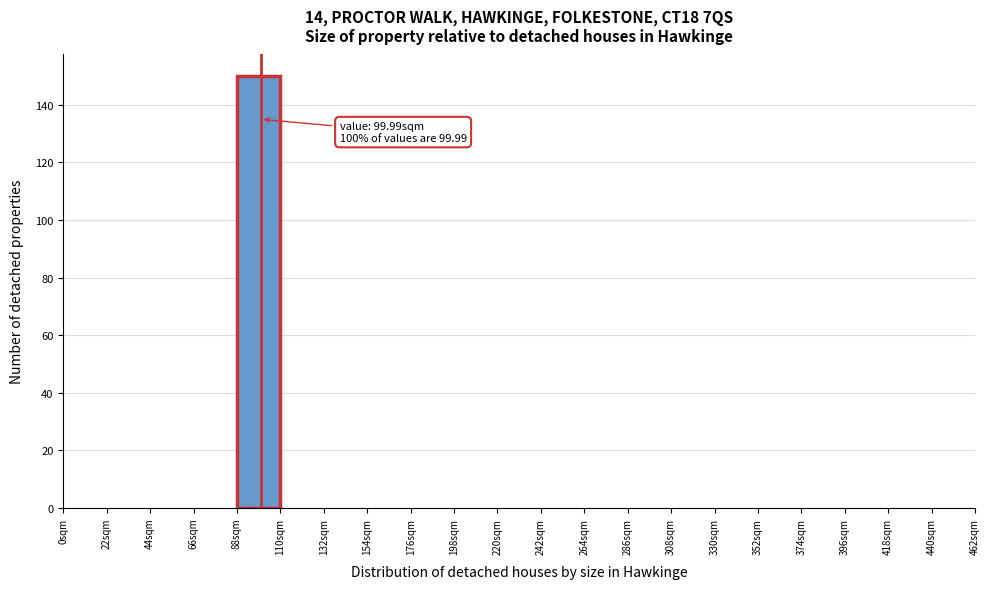

Which range on the x-axis has the tallest bar?

88 to 110